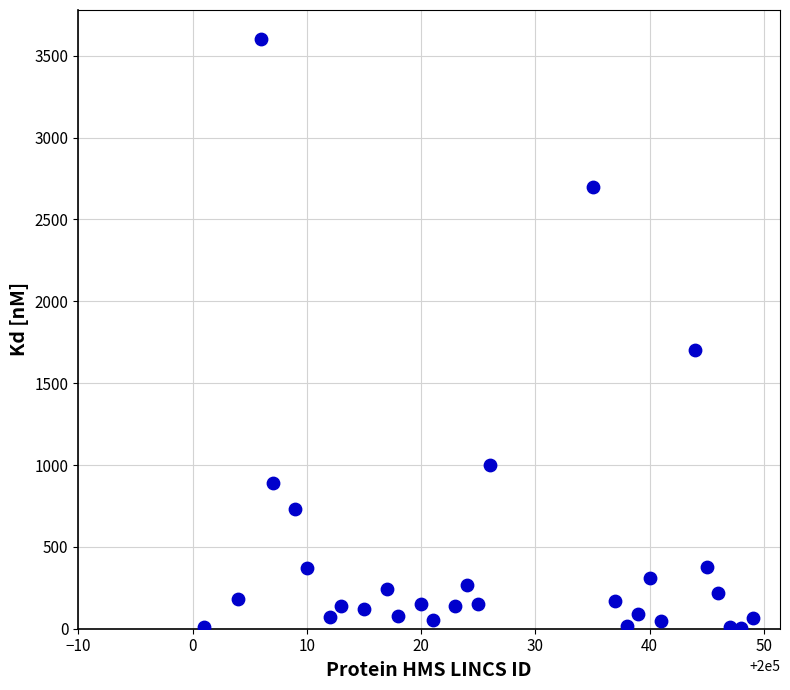

What Y value in the scatter plot is closest to 1802?

1700.0